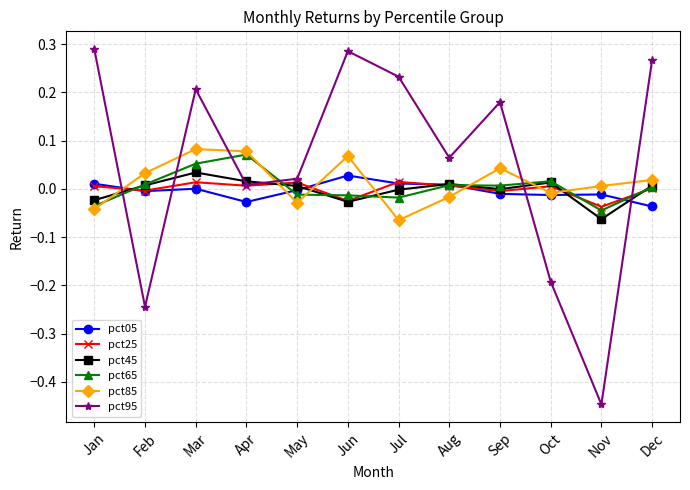

Which series ends up on top after the final intersection of pct95 and pct65?

pct95